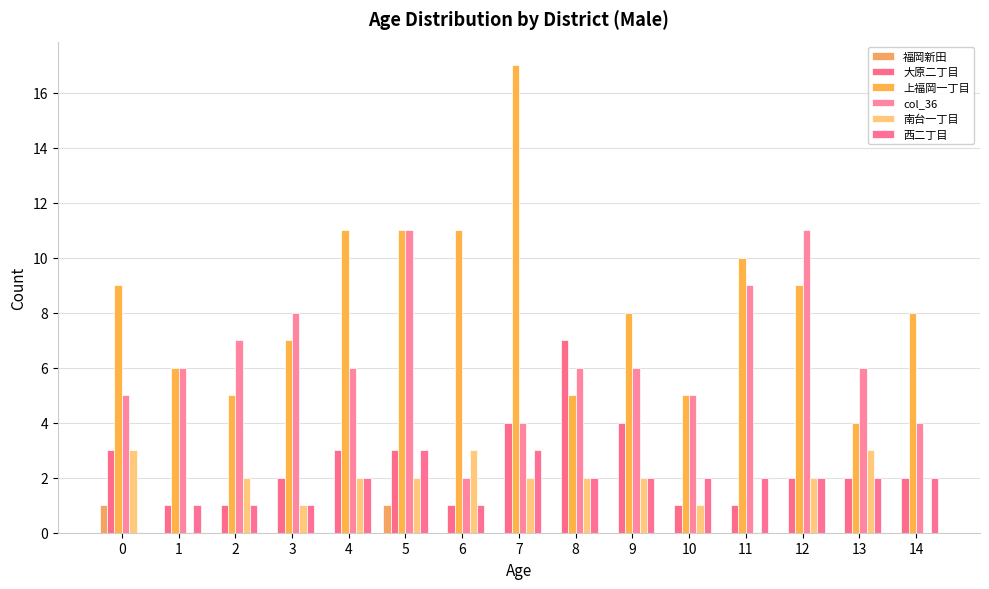

True or false: 西二丁目 has a value of 3 at 11.

False